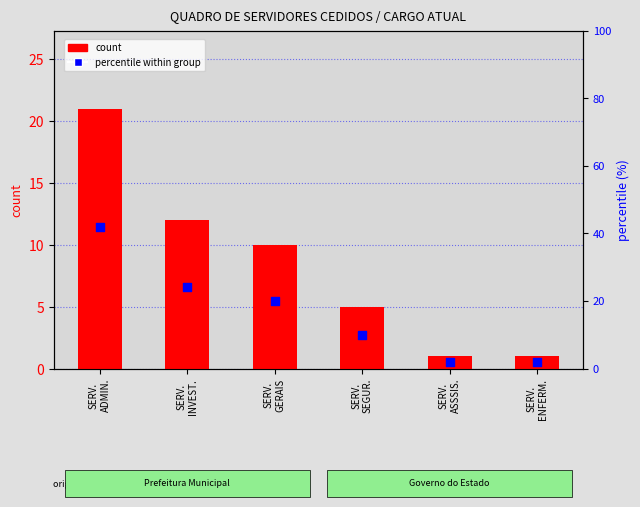

At how many categories does at least one series exceed 40?

1